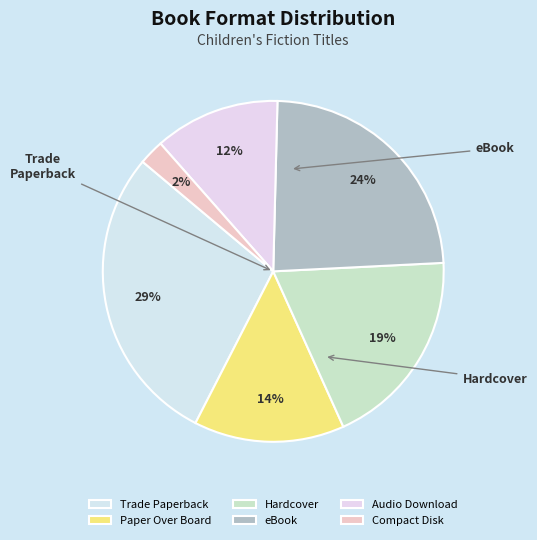

Is there a majority slice in this chart?

No